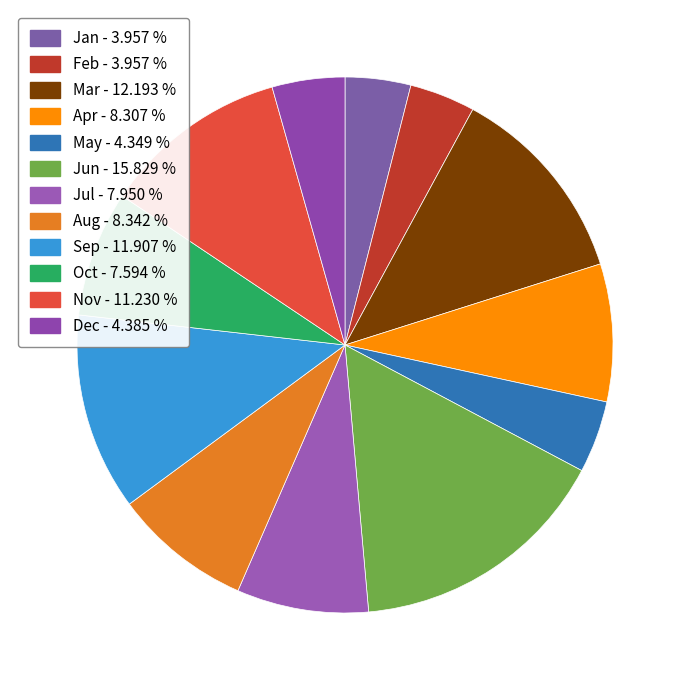

What percentage is the Jul slice, to the nearest percent?

8%